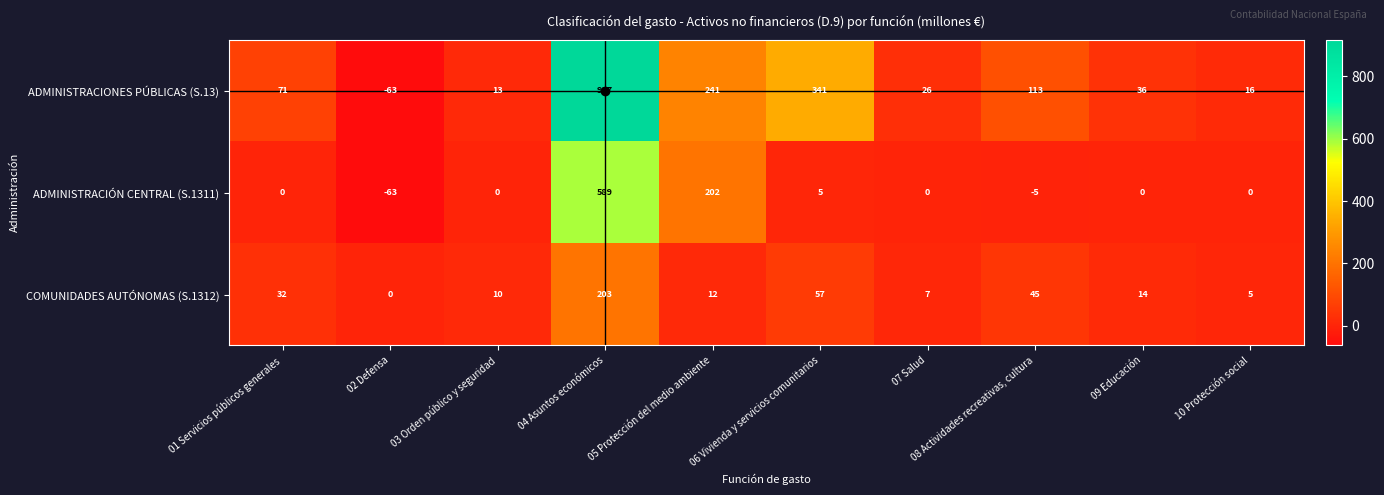

Where is ADMINISTRACIONES PÚBLICAS (S.13) nearest to the value 427?

06 Vivienda y servicios comunitarios